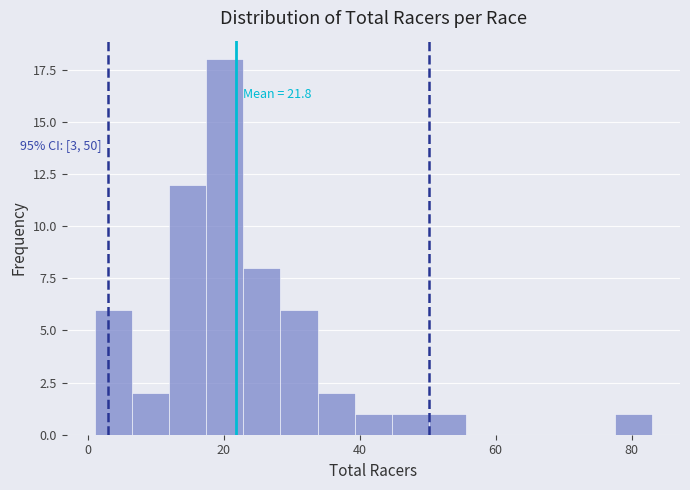

Around what value on the x-axis is the tallest bar? Give the approximate position of its centre, as read against the axis.

20